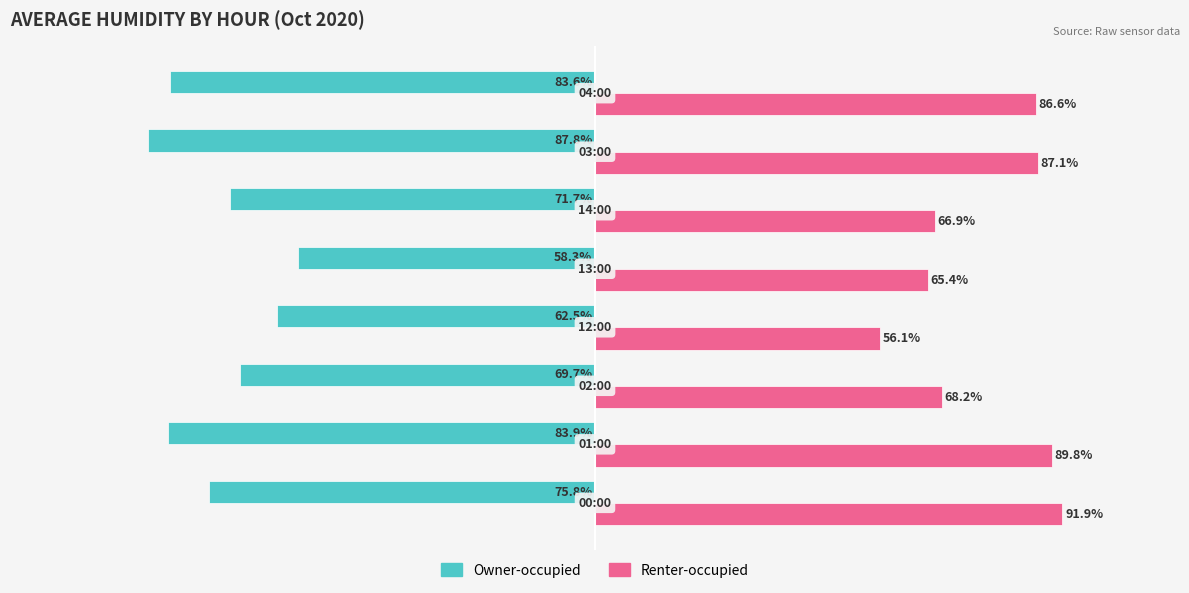

Which series has the widest spread of values?

Renter-occupied